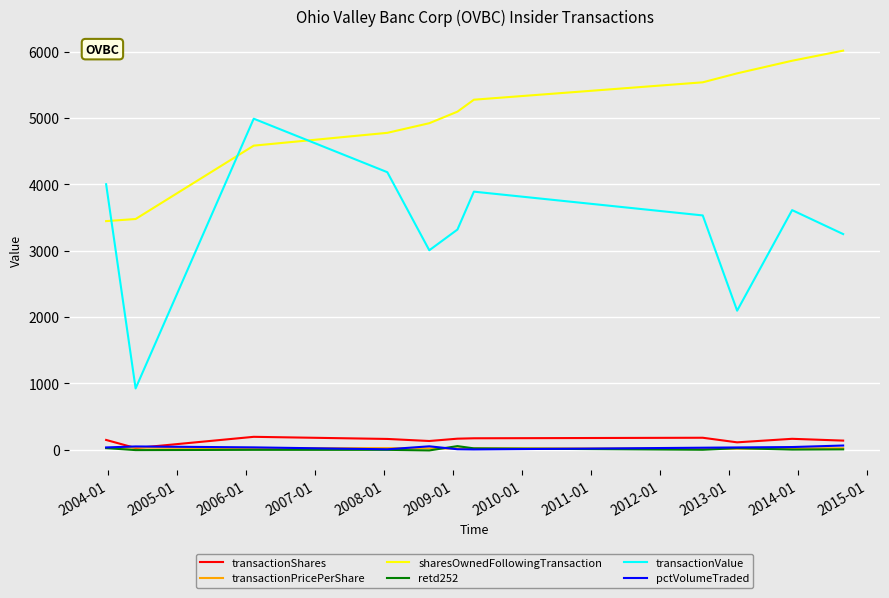

What is the average value of the transactionShares series?

146.5